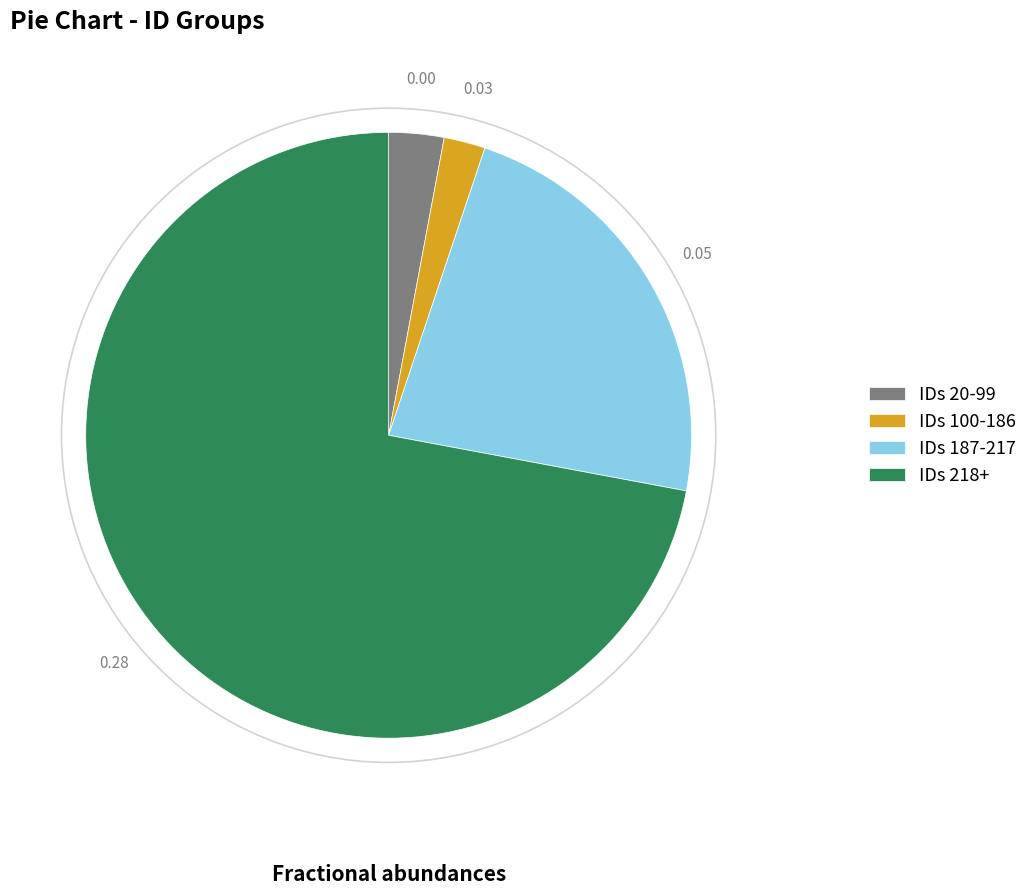

What is the largest slice in the pie chart?

IDs 218+